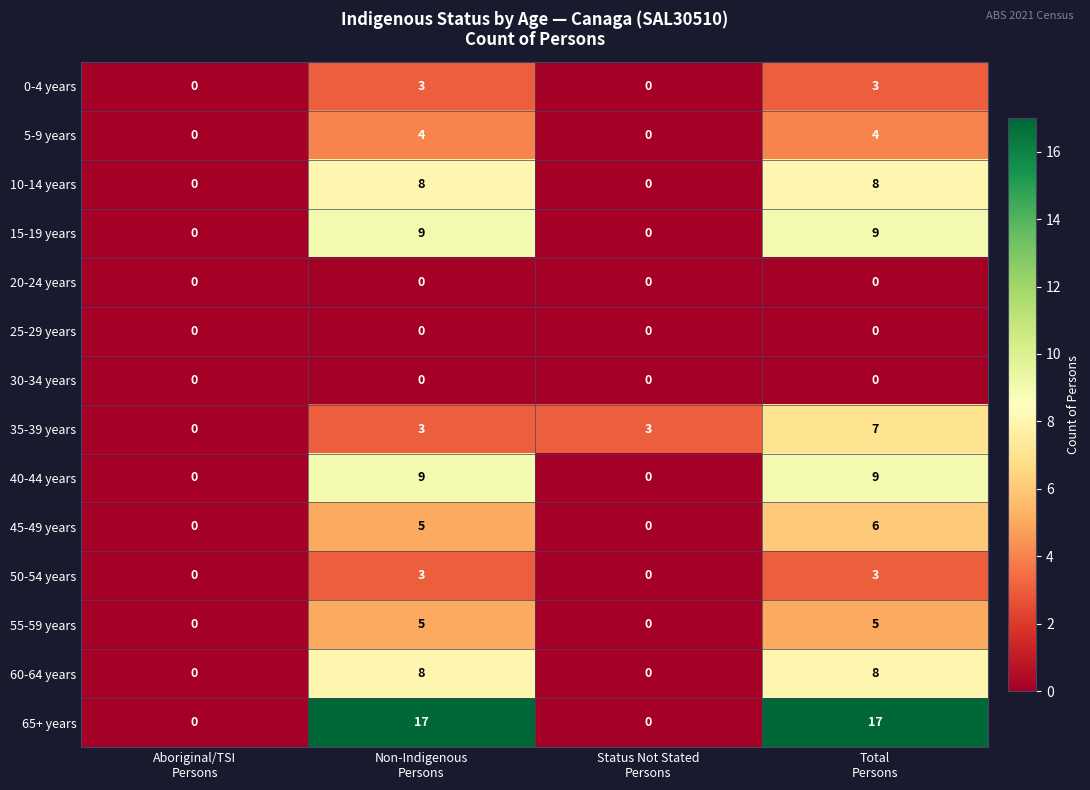

What is the maximum value shown in the chart?

17